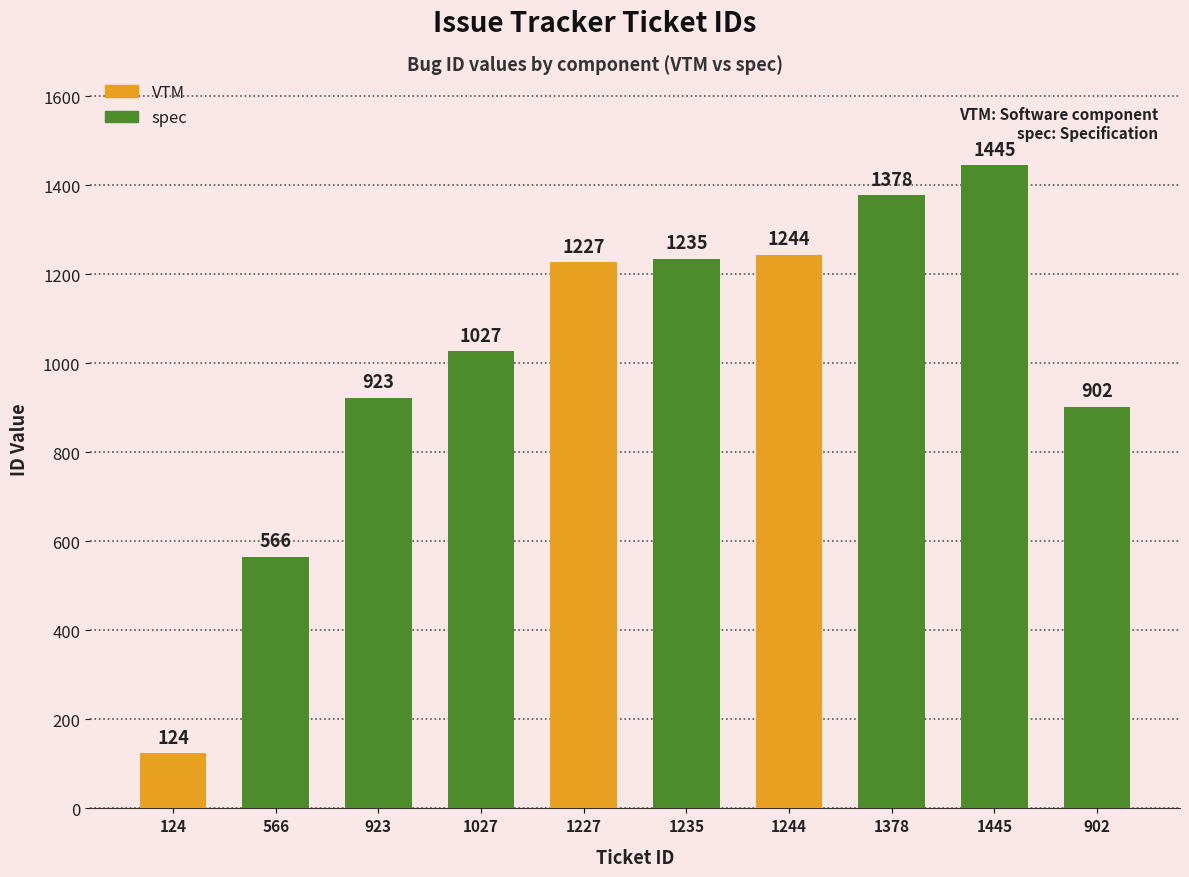

What is the sum of all values?

10071